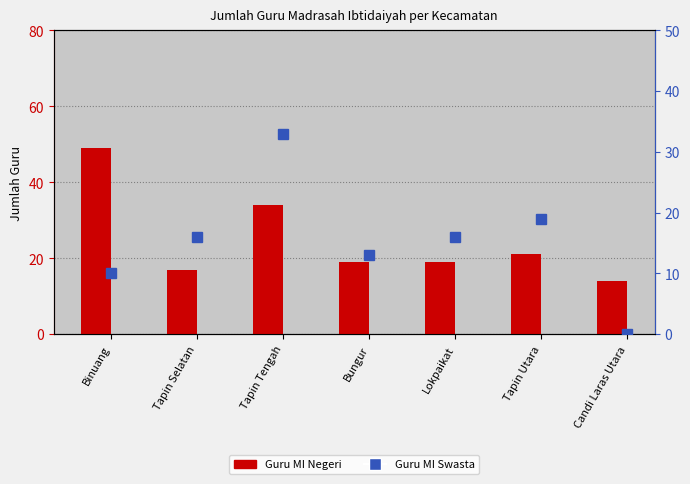

What is the difference between the second highest and minimum values in the Guru MI Negeri series?

20